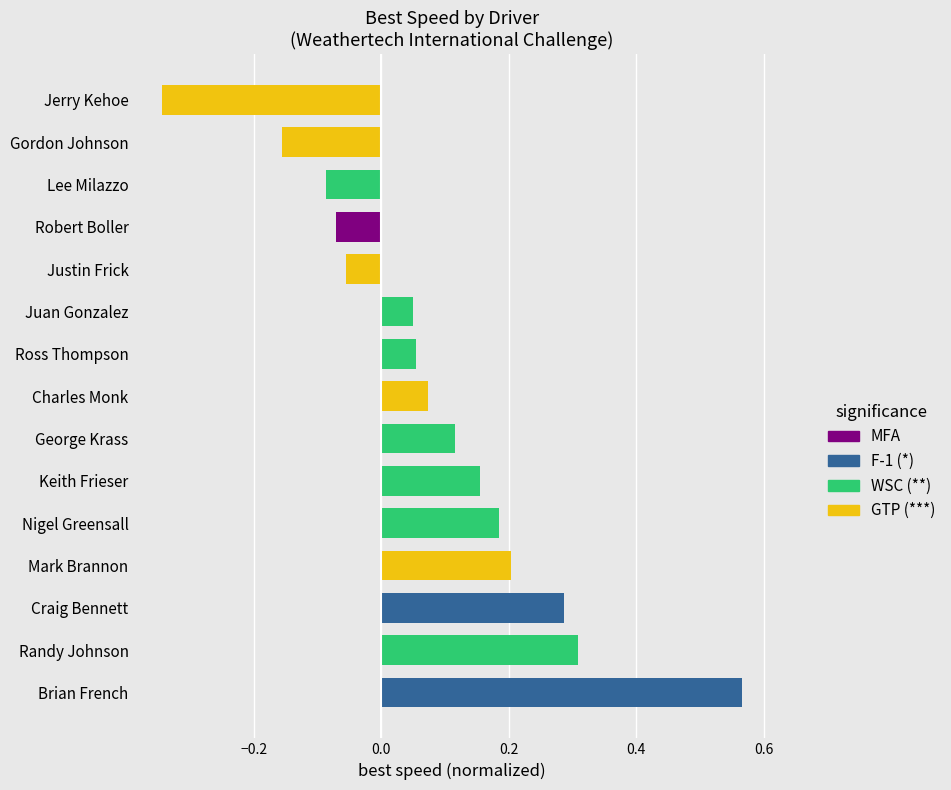

Which category has the lowest value across all series?

Jerry Kehoe